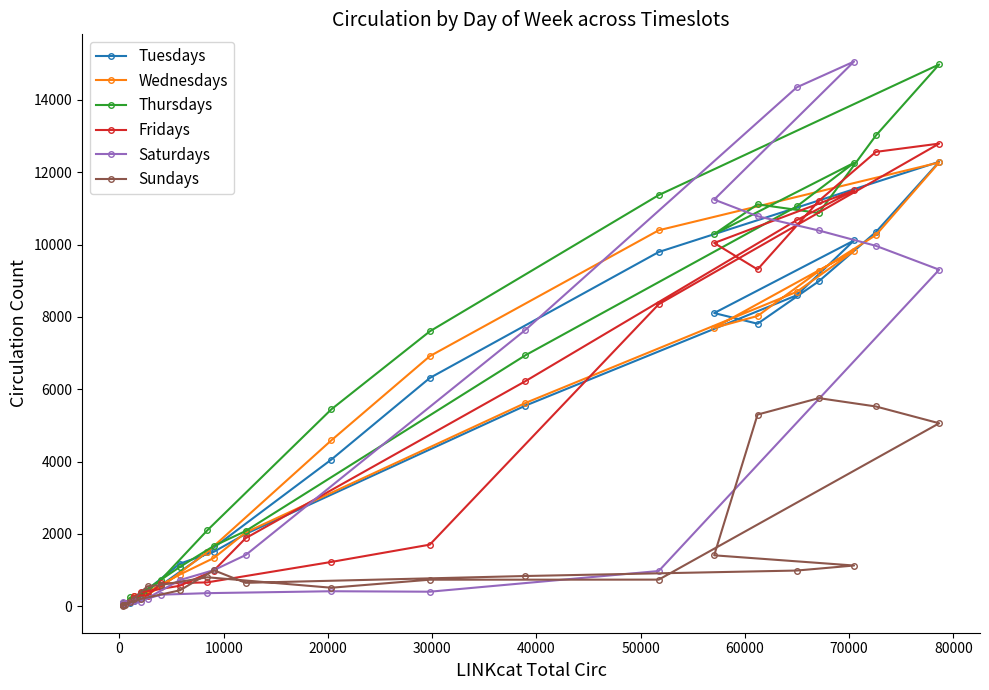

True or false: Tuesdays and Wednesdays cross at least once.

True